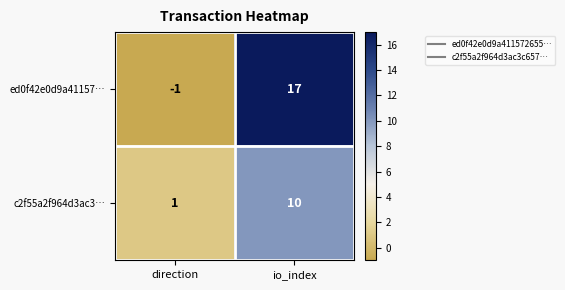

List the series in order of their peak value, lowest first.

c2f55a2f964d3ac3…, ed0f42e0d9a41157…